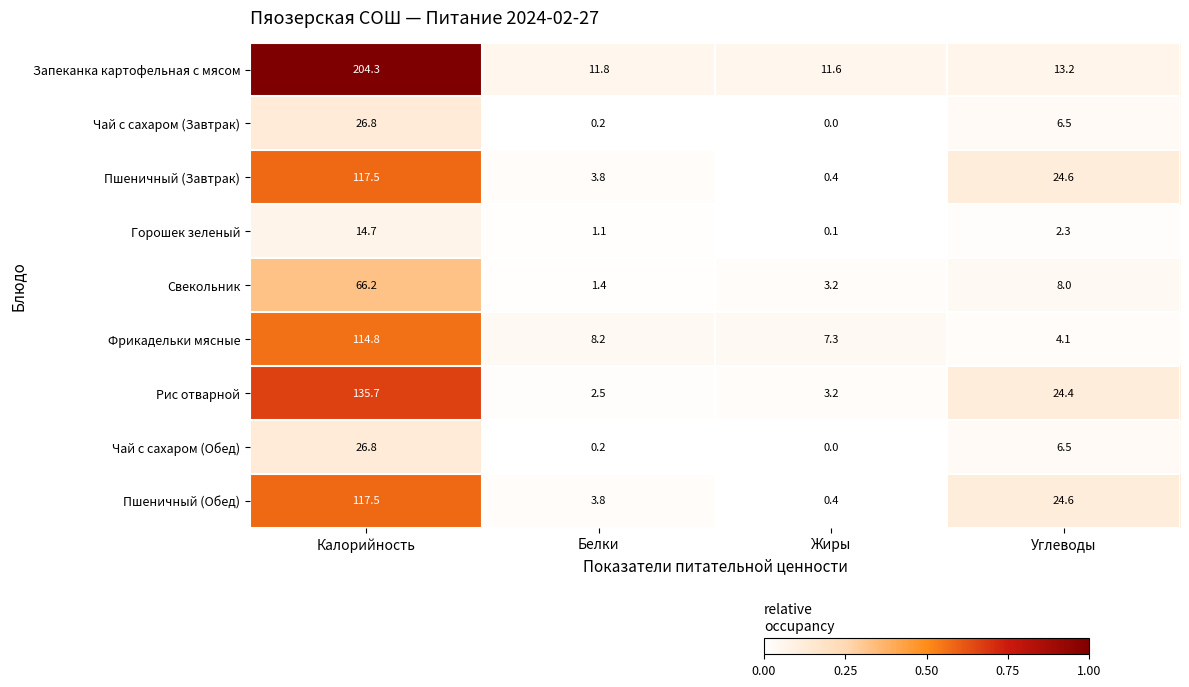

The Фрикадельки мясные series shows 11.5 at Жиры. True or false?

False